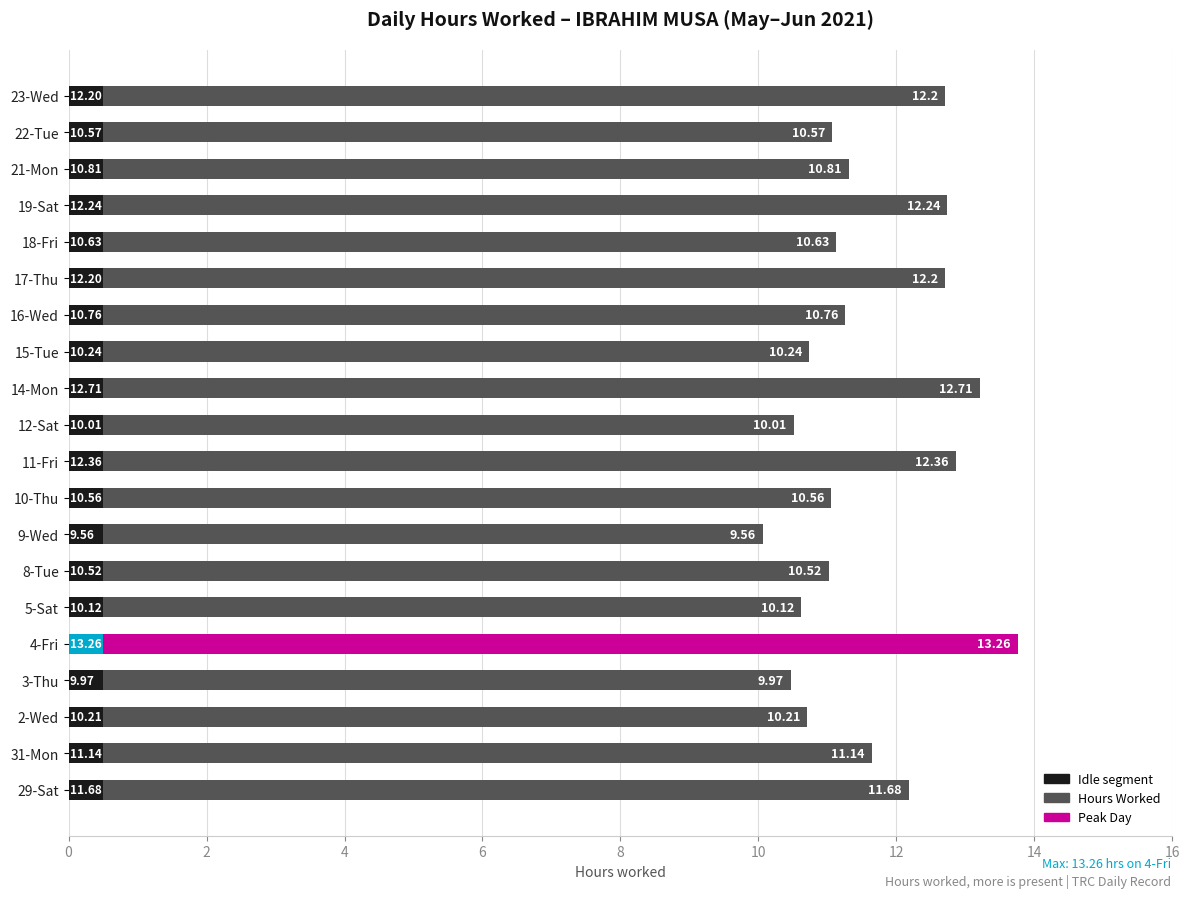

At which category is the sum across all series the highest?

4-Fri